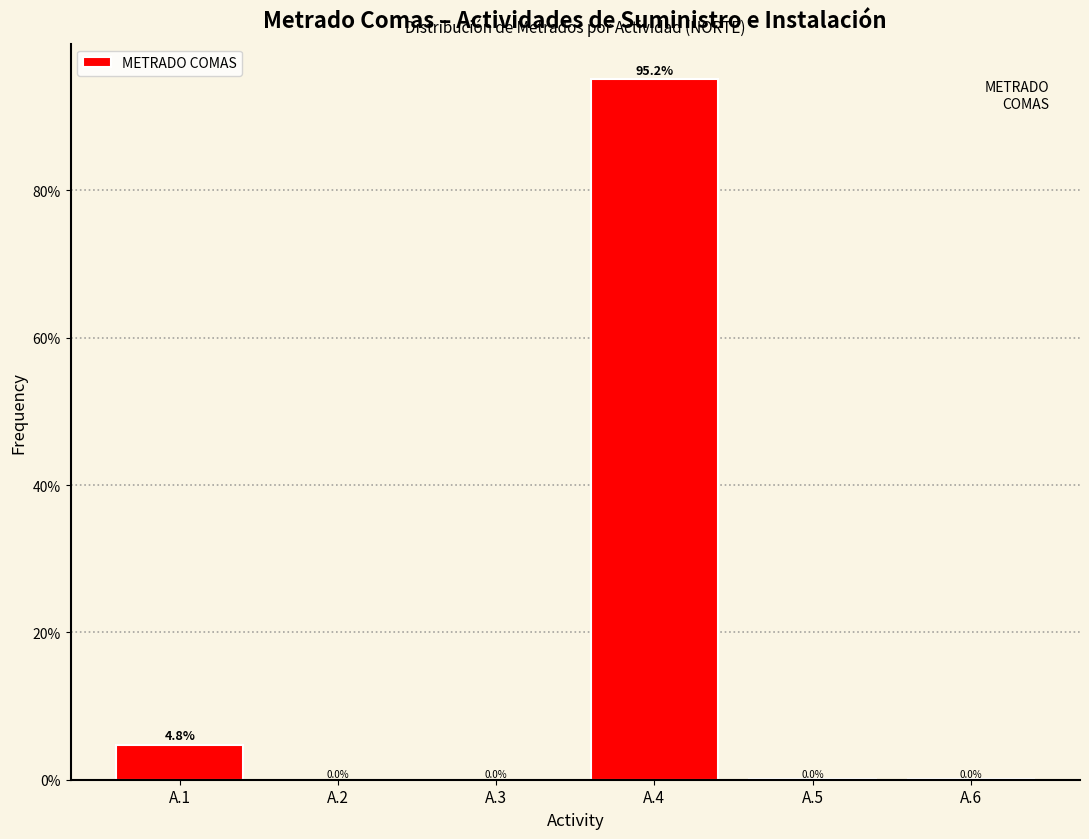

What is the sum of the values at A.6 and A.1?

4.8